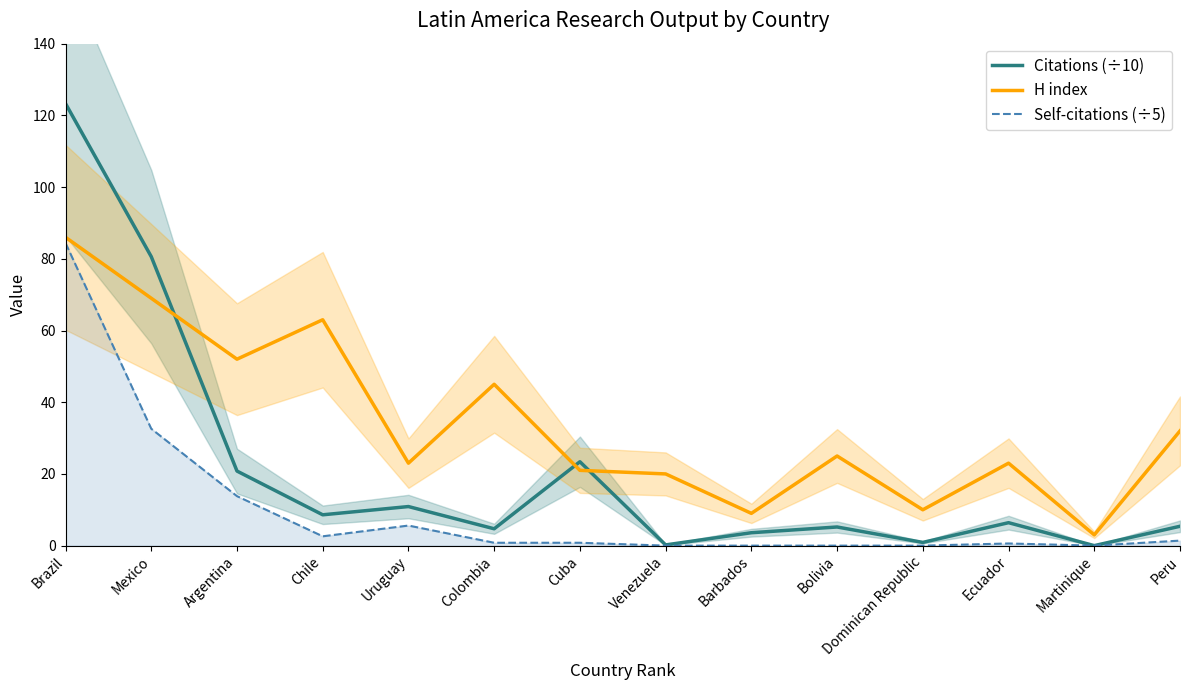

How many values in Self-citations (÷5) are above zero?

9